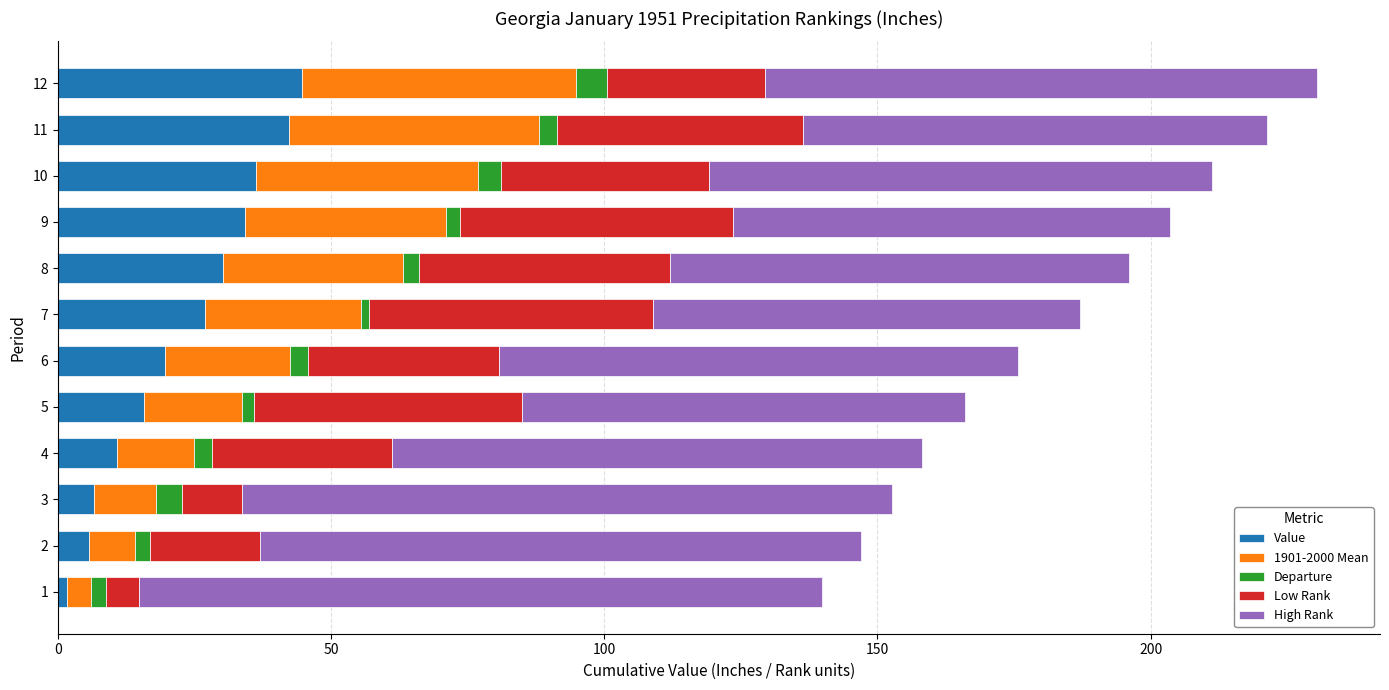

Is it true that Value equals 9.2 at 11?

False